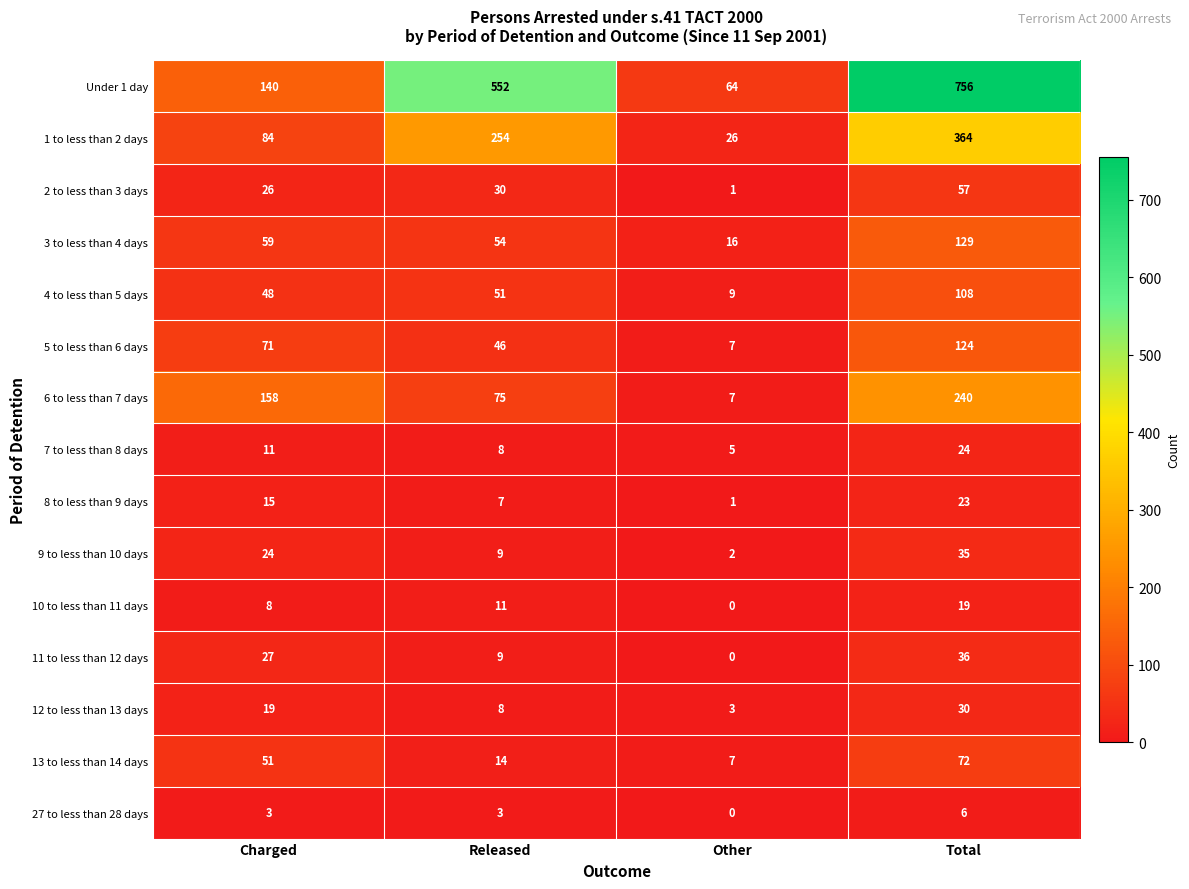

At which label is 7 to less than 8 days closest to 14?

Charged